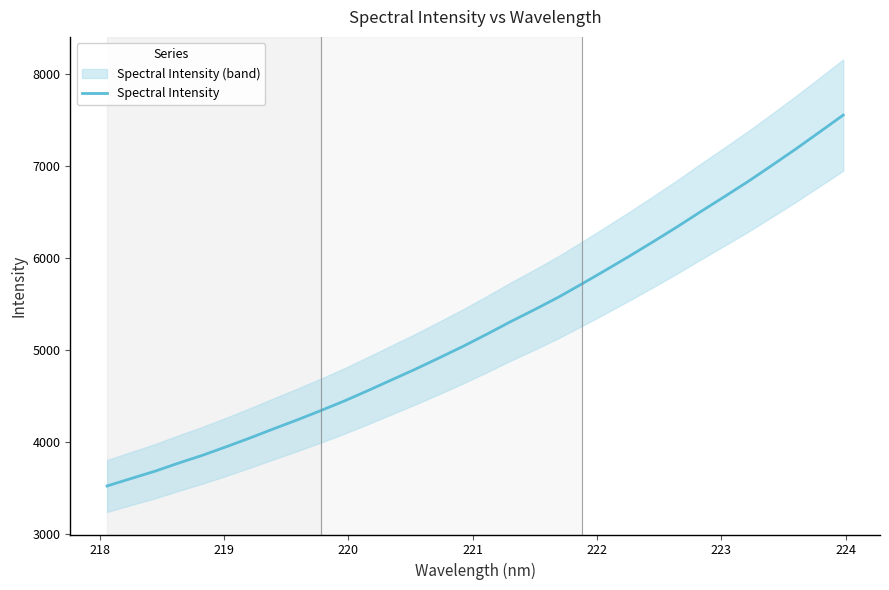

What is the maximum value for Spectral Intensity?

7557.2